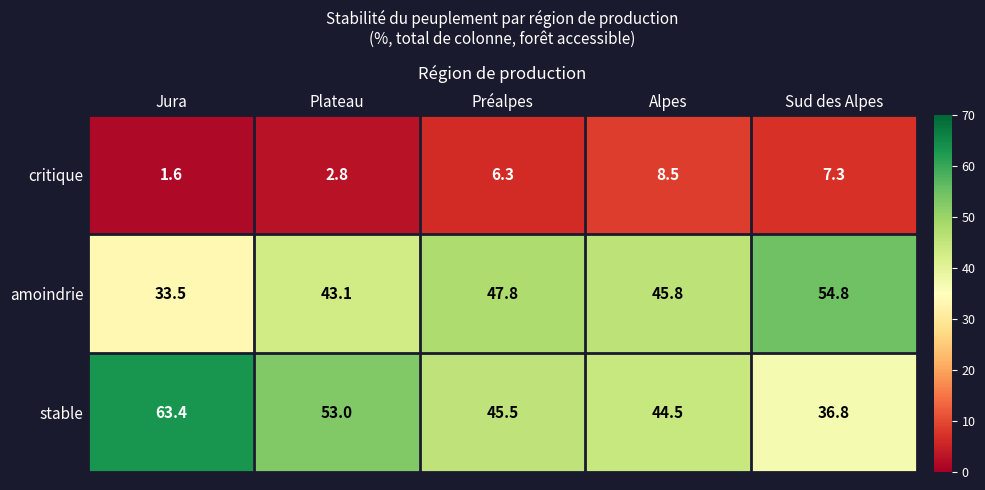

Which series changed the most between Préalpes and Alpes?

critique